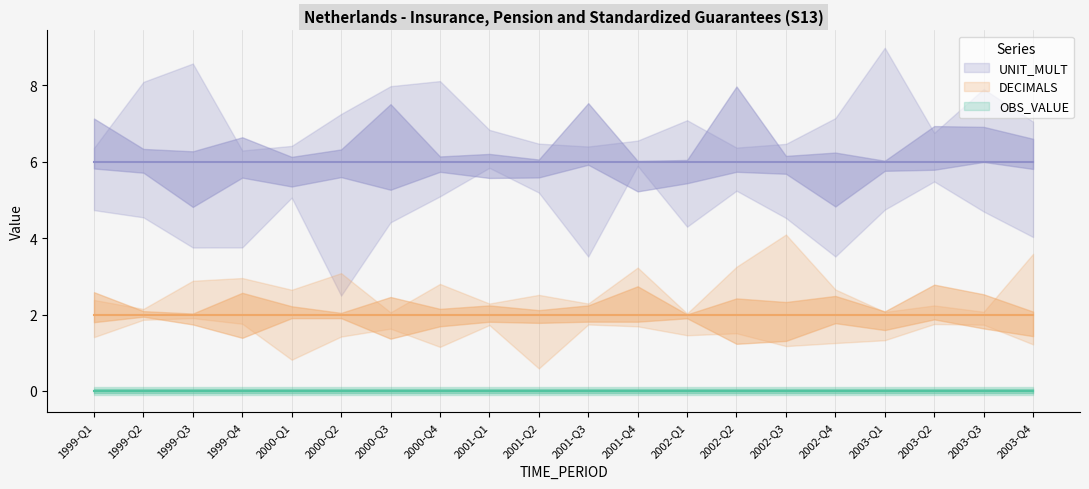

Reading left to right, what are all the values shown in this chart?

OBS_VALUE: 1999-Q1=0	1999-Q2=0	1999-Q3=0	1999-Q4=0	2000-Q1=0	2000-Q2=0	2000-Q3=0	2000-Q4=0	2001-Q1=0	2001-Q2=0	2001-Q3=0	2001-Q4=0	2002-Q1=0	2002-Q2=0	2002-Q3=0	2002-Q4=0	2003-Q1=0	2003-Q2=0	2003-Q3=0	2003-Q4=0
DECIMALS: 1999-Q1=2	1999-Q2=2	1999-Q3=2	1999-Q4=2	2000-Q1=2	2000-Q2=2	2000-Q3=2	2000-Q4=2	2001-Q1=2	2001-Q2=2	2001-Q3=2	2001-Q4=2	2002-Q1=2	2002-Q2=2	2002-Q3=2	2002-Q4=2	2003-Q1=2	2003-Q2=2	2003-Q3=2	2003-Q4=2
UNIT_MULT: 1999-Q1=6	1999-Q2=6	1999-Q3=6	1999-Q4=6	2000-Q1=6	2000-Q2=6	2000-Q3=6	2000-Q4=6	2001-Q1=6	2001-Q2=6	2001-Q3=6	2001-Q4=6	2002-Q1=6	2002-Q2=6	2002-Q3=6	2002-Q4=6	2003-Q1=6	2003-Q2=6	2003-Q3=6	2003-Q4=6